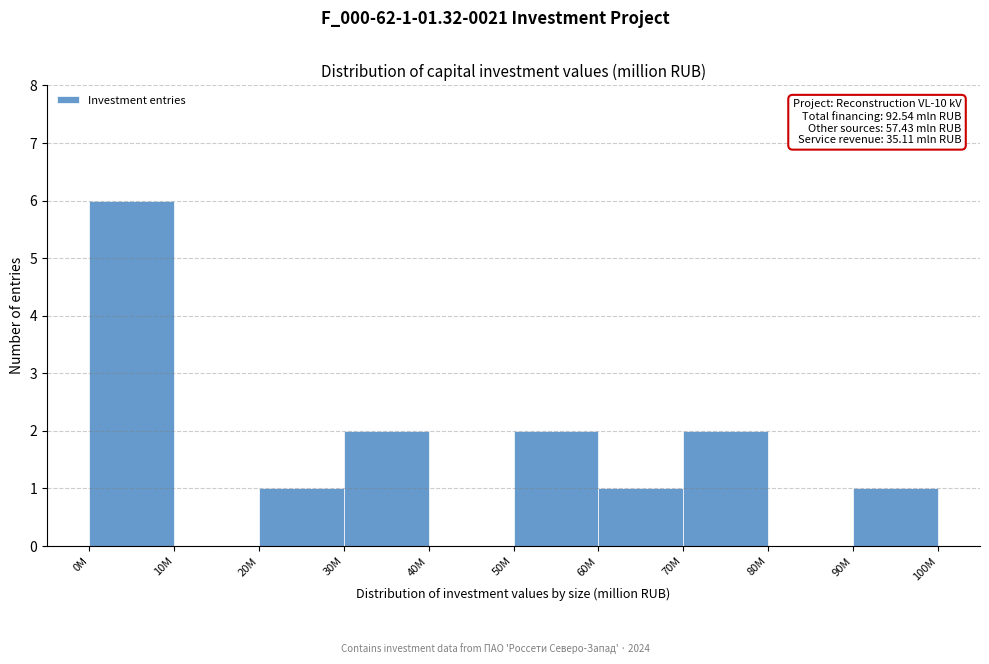

Reading left to right, list all the values displayed in this chart.

0M=6	10M=0	20M=1	30M=2	40M=0	50M=2	60M=1	70M=2	80M=0	90M=1